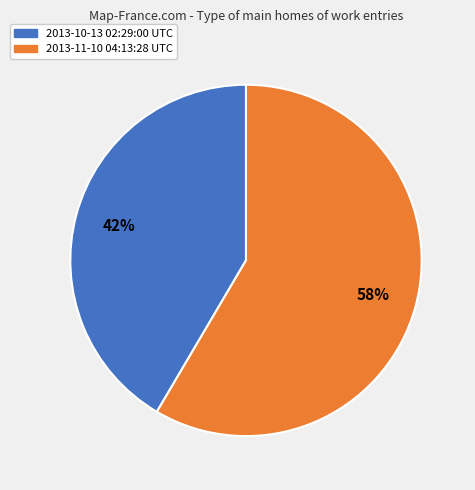

Which slice is the largest?

2013-11-10 04:13:28 UTC